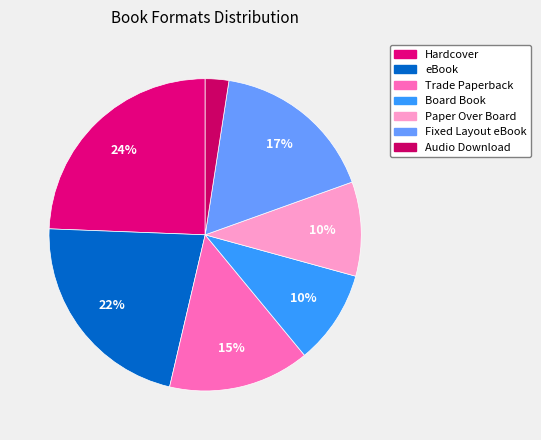

Count the number of slices in the pie.

7